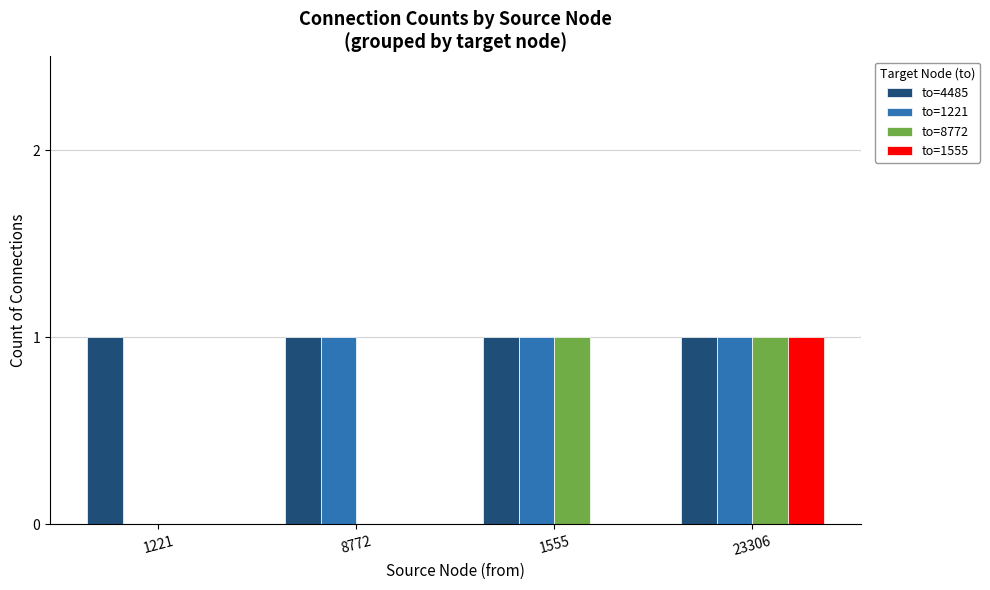

True or false: to=1221 has a value of 1 at 1555.

True